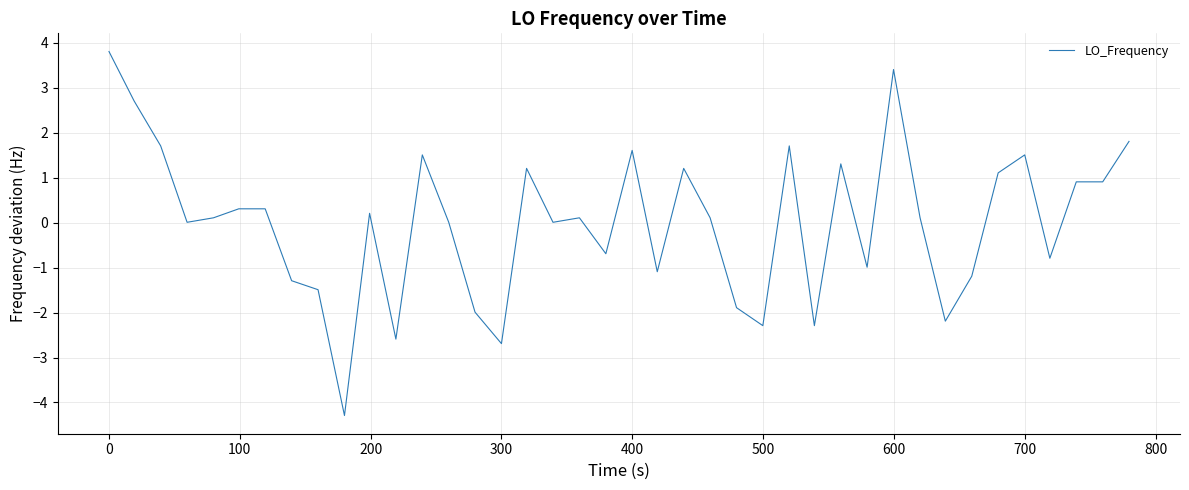

What is the minimum value shown in the chart?

-4.3